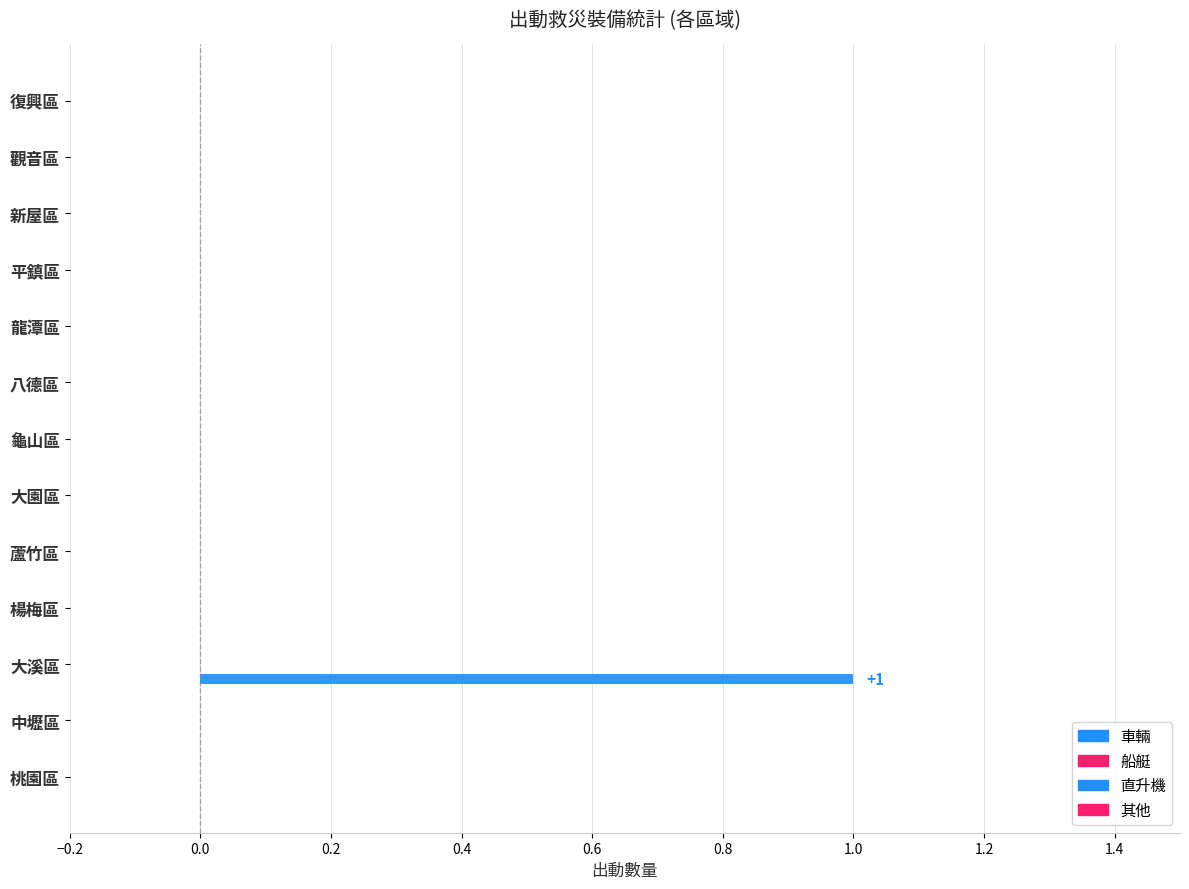

How many data points does each series have?

13